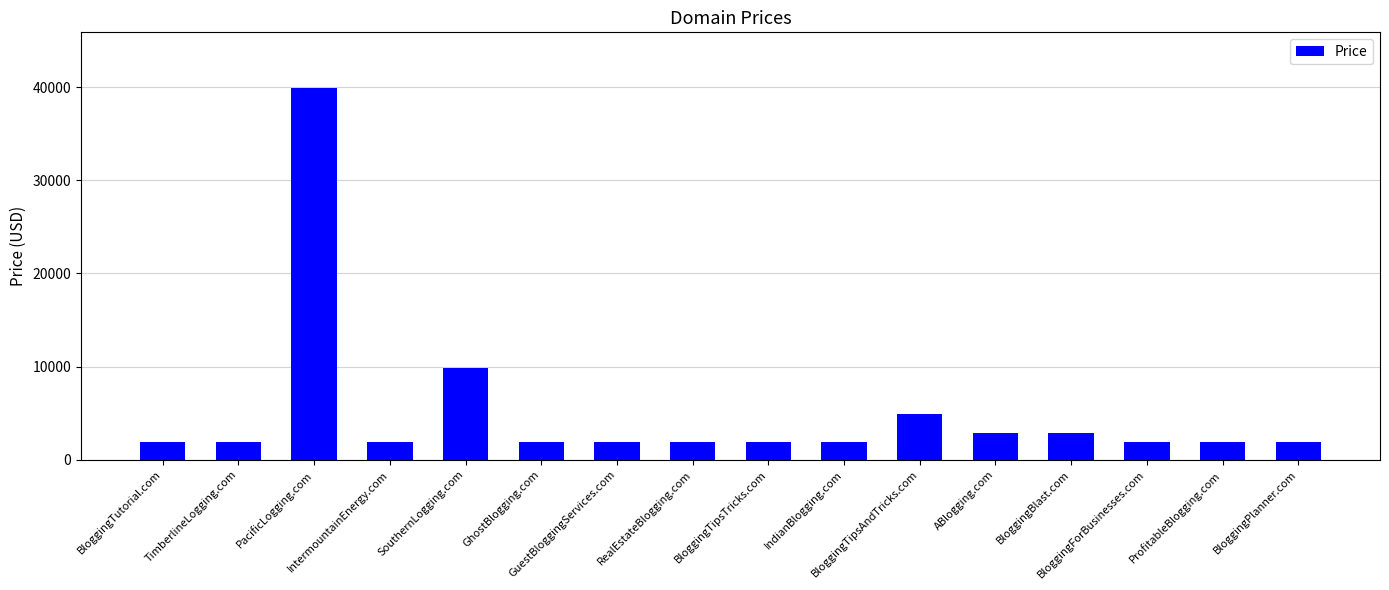

What is the smallest value displayed?

1888